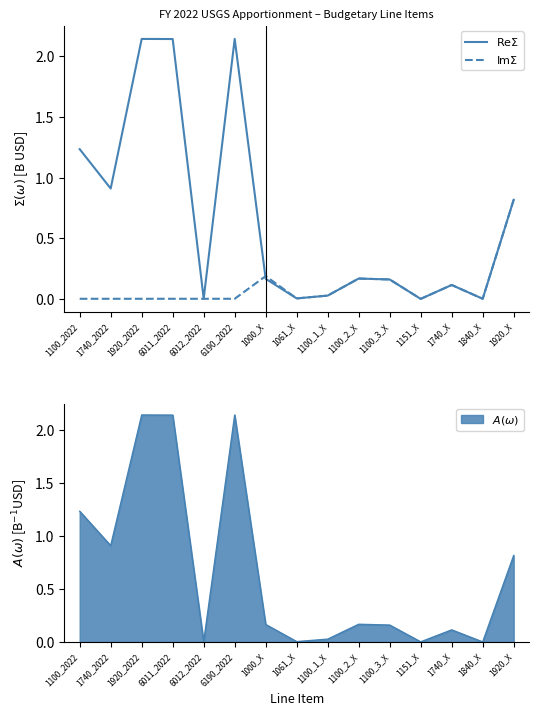

What is the label of the 10th point from the left?

1100_2_X